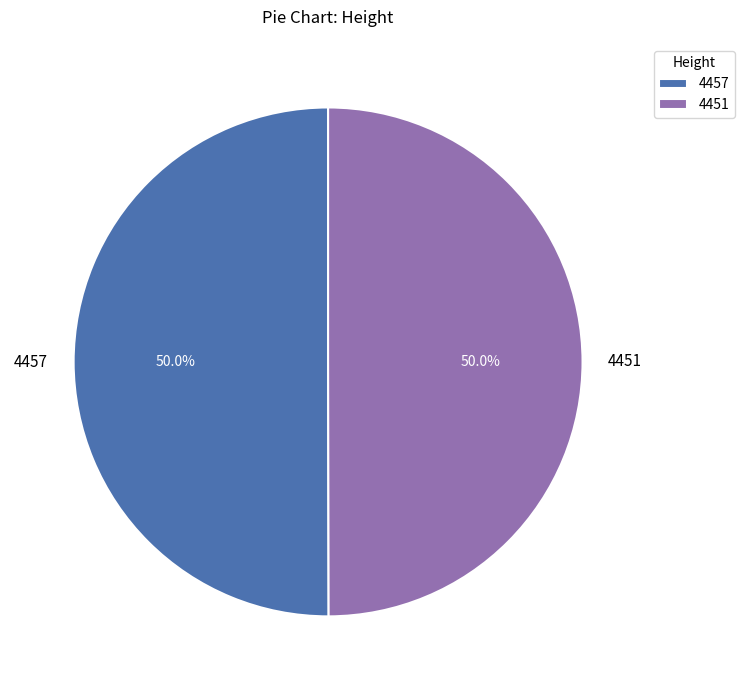

Approximately how many times larger is the value at 4451 compared to 4457?

1.0